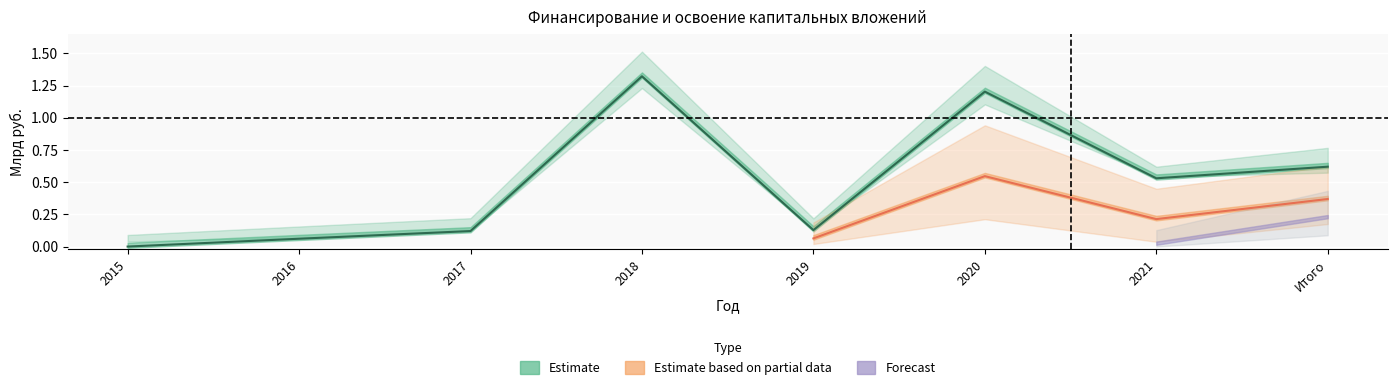

What is the sum of the Финансирование_факт values at 2021 and 2016?

0.6